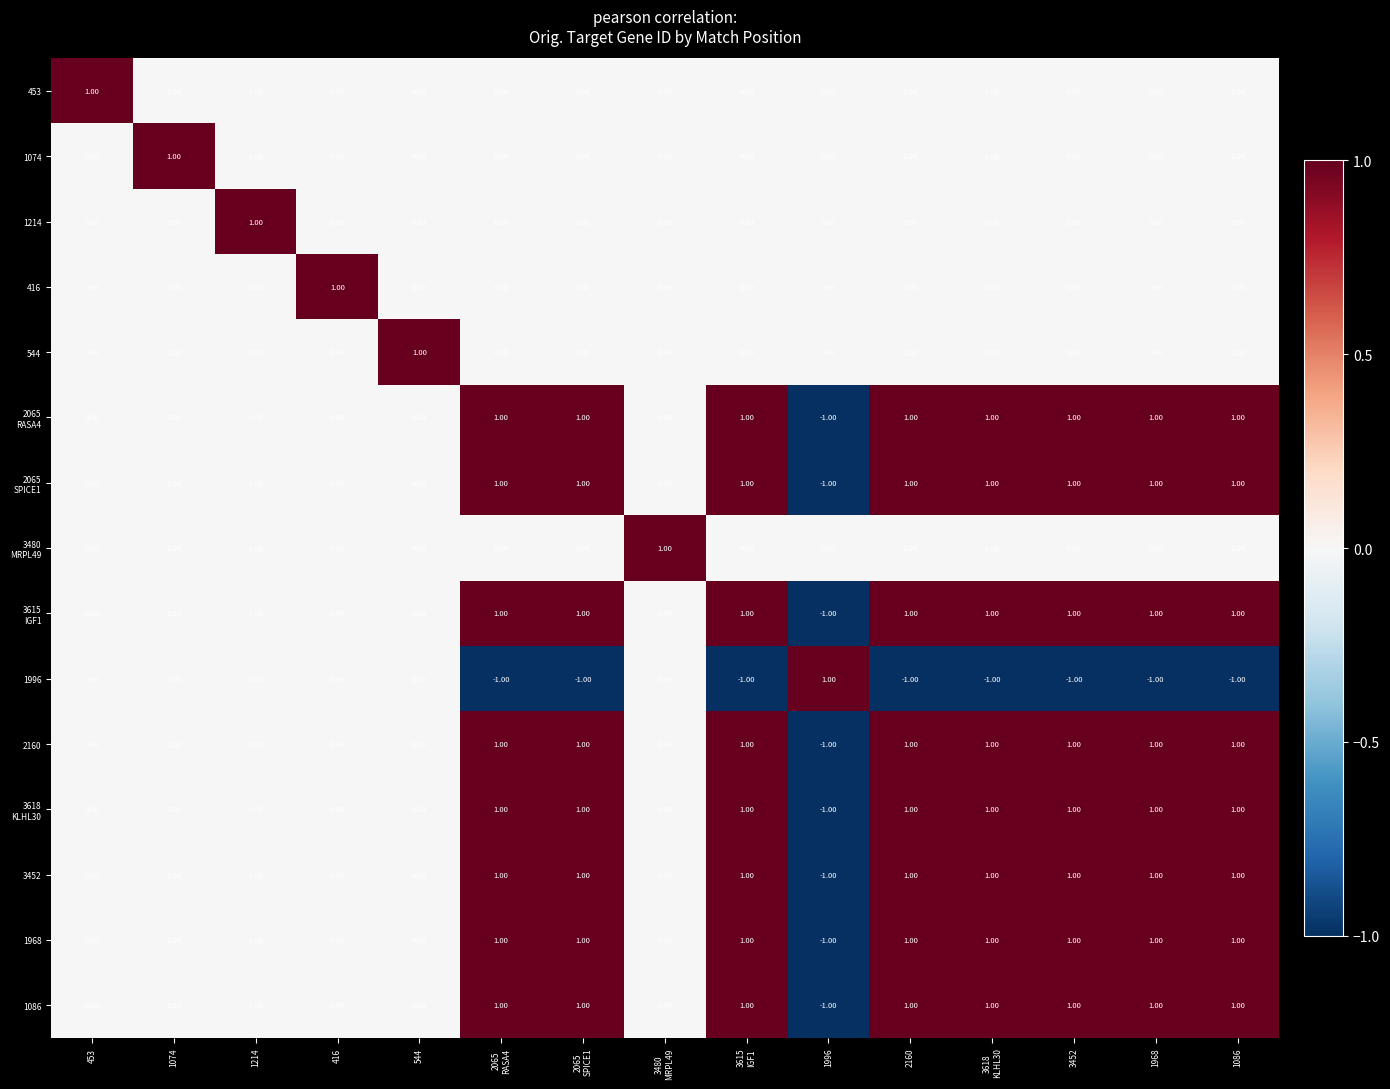

At how many categories does at least one series exceed 0?

15